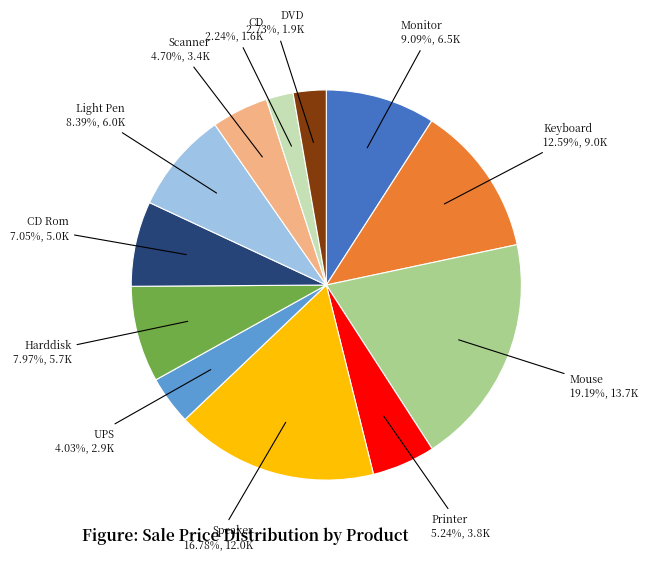

What is the total percentage of Speaker and Mouse?

36.0%